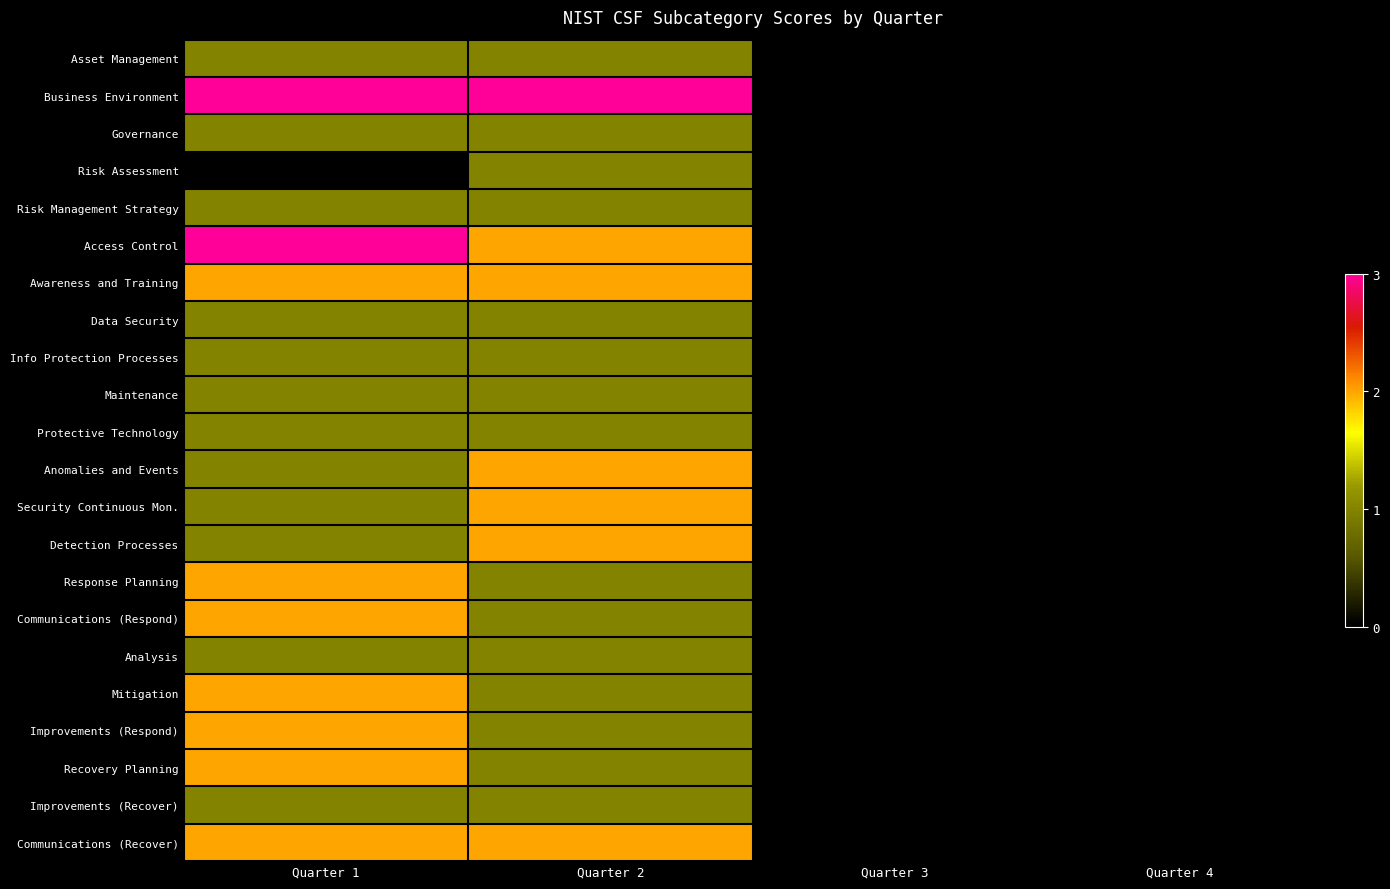

What is the difference between the highest and lowest values at Quarter 2?

2.0